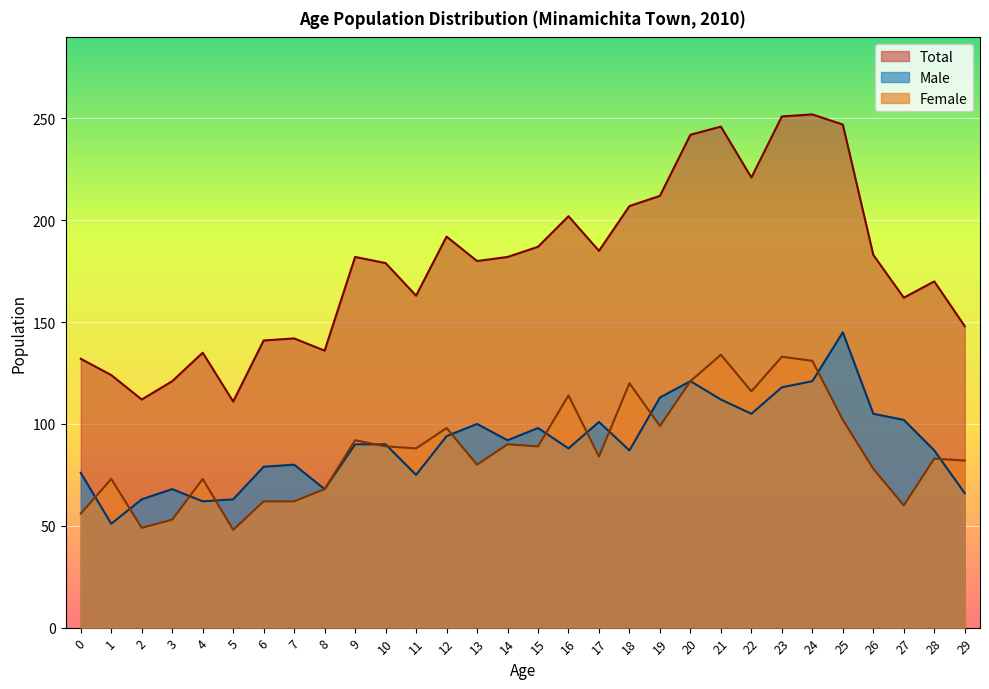

The value of Male at 5 is 98. True or false?

False